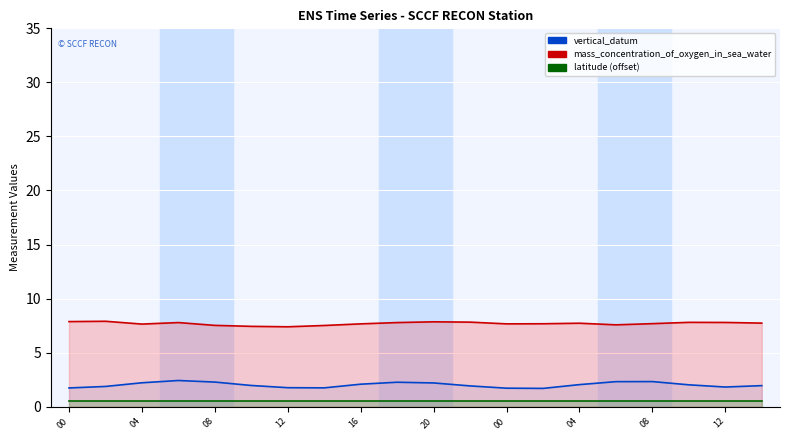

Reading right to left, what are all the values shown in this chart?

vertical_datum: 1.9	1.8	2.0	2.3	2.3	2.0	1.7	1.7	1.9	2.2	2.3	2.1	1.7	1.8	2.0	2.3	2.4	2.2	1.9	1.7
mass_concentration_of_oxygen_in_sea_water: 7.7	7.8	7.8	7.7	7.6	7.7	7.7	7.7	7.8	7.8	7.8	7.7	7.5	7.4	7.4	7.5	7.8	7.6	7.9	7.9
latitude (offset): 0.5	0.5	0.5	0.5	0.5	0.5	0.5	0.5	0.5	0.5	0.5	0.5	0.5	0.5	0.5	0.5	0.5	0.5	0.5	0.5